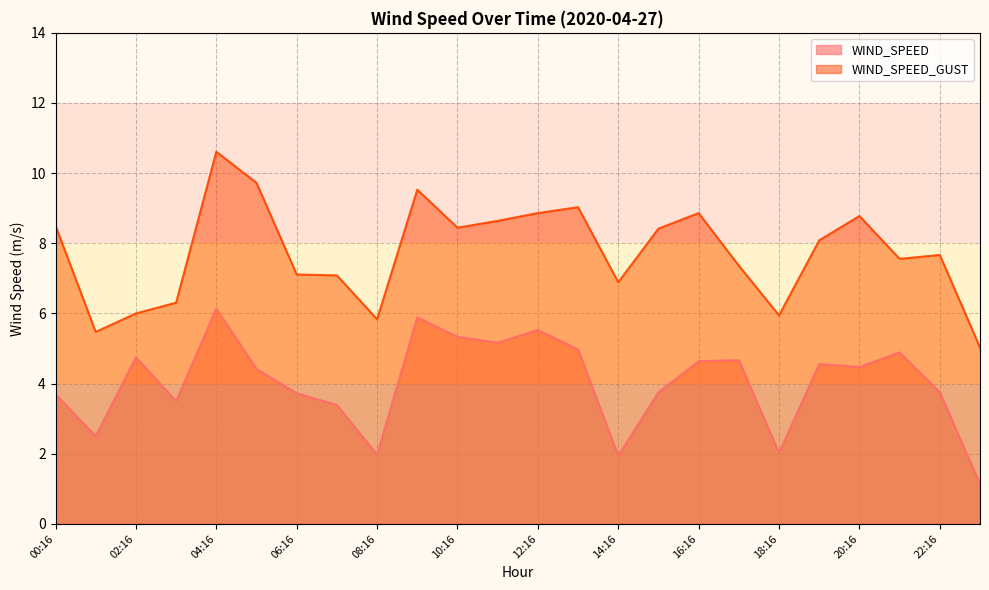

At which label does WIND_SPEED reach its peak?

04:16